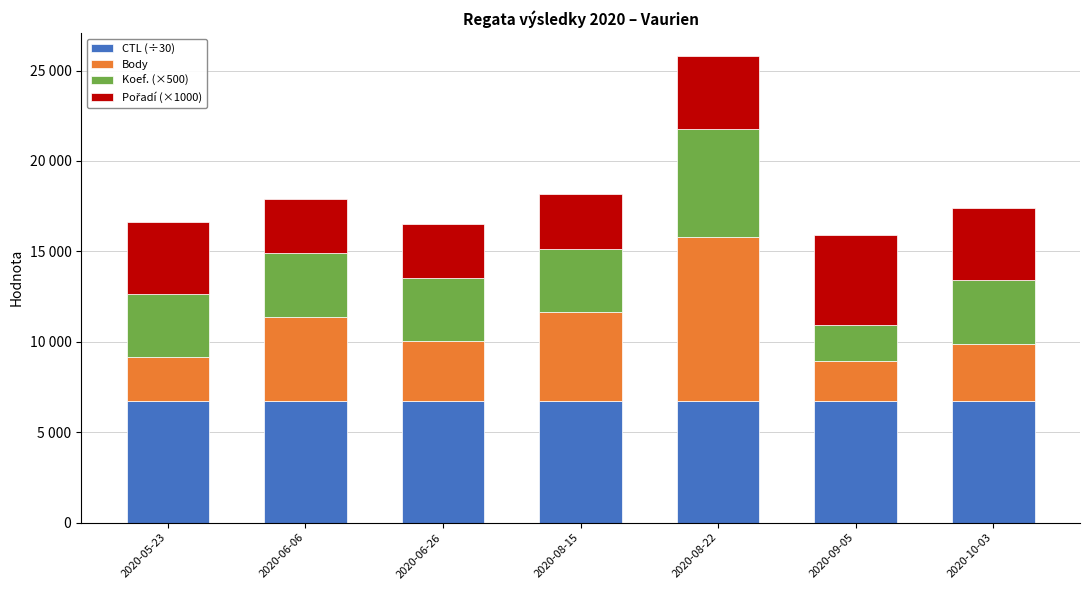

Which series has the largest total across all categories?

CTL (÷30)